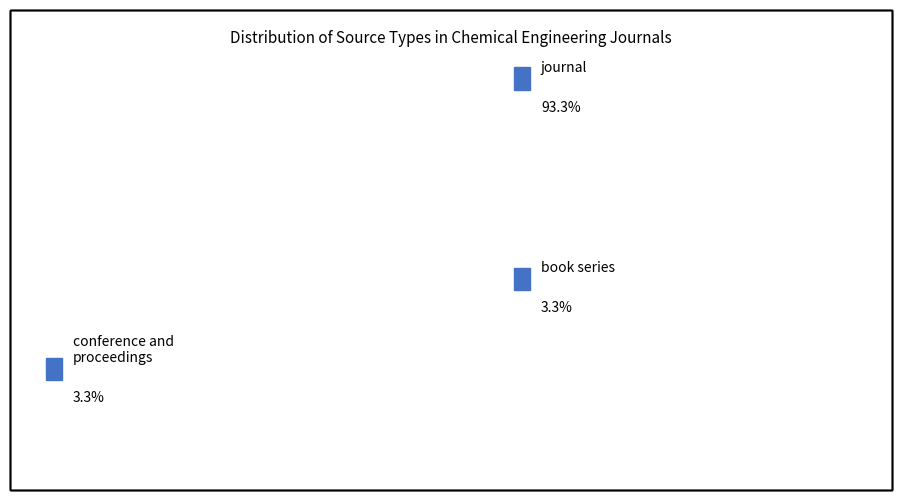

Is there any slice that represents more than half of the pie?

Yes